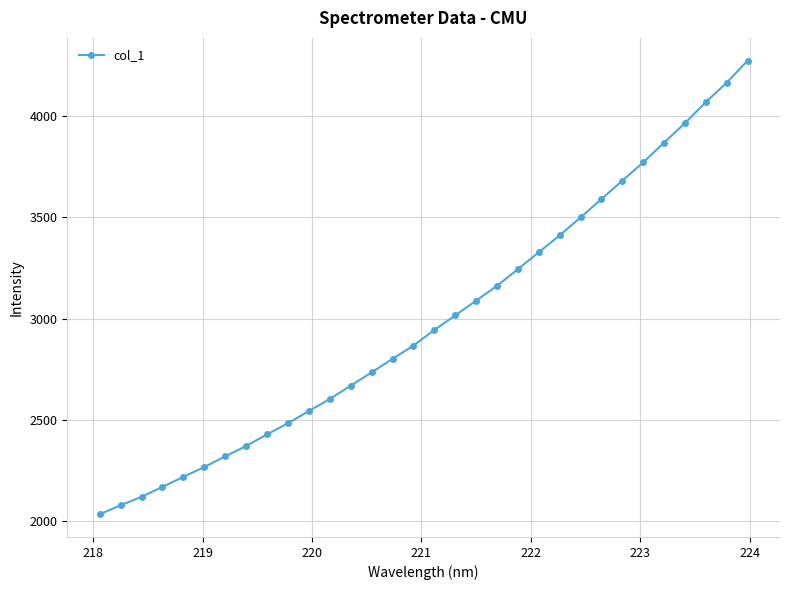

What is the average value?

2993.1